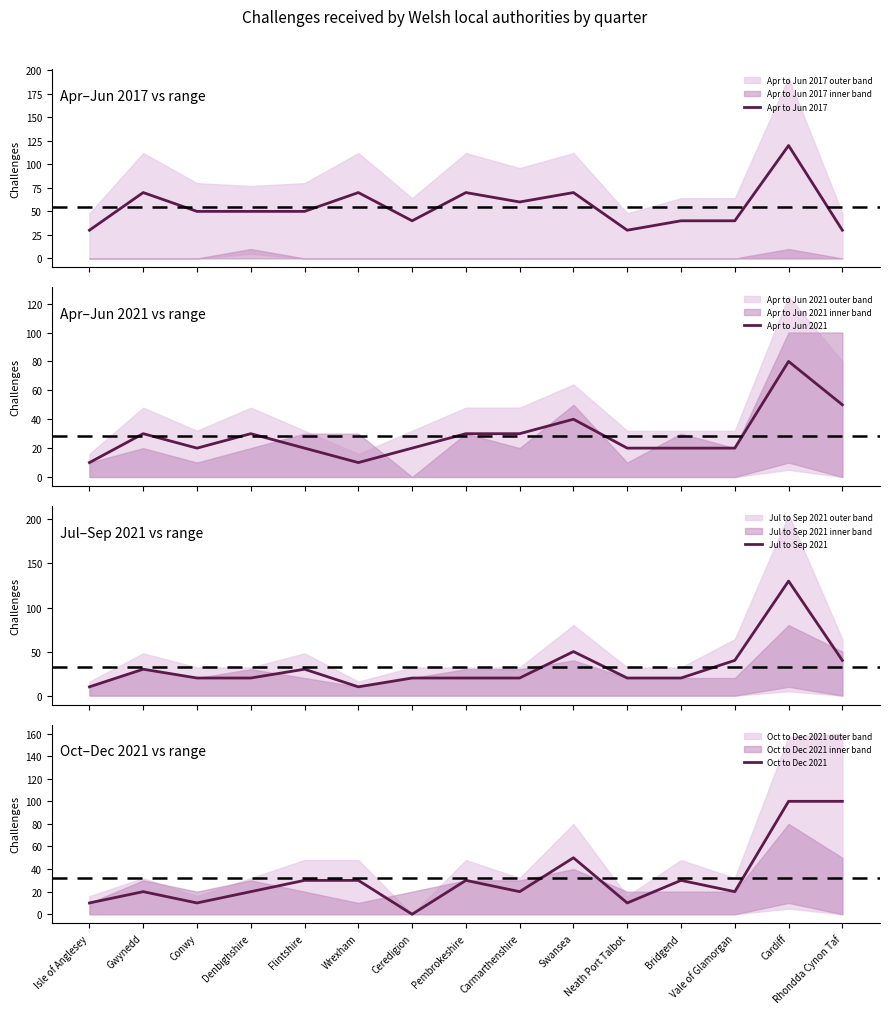

Where does the Apr to Jun 2017 series first go above 50?

Gwynedd